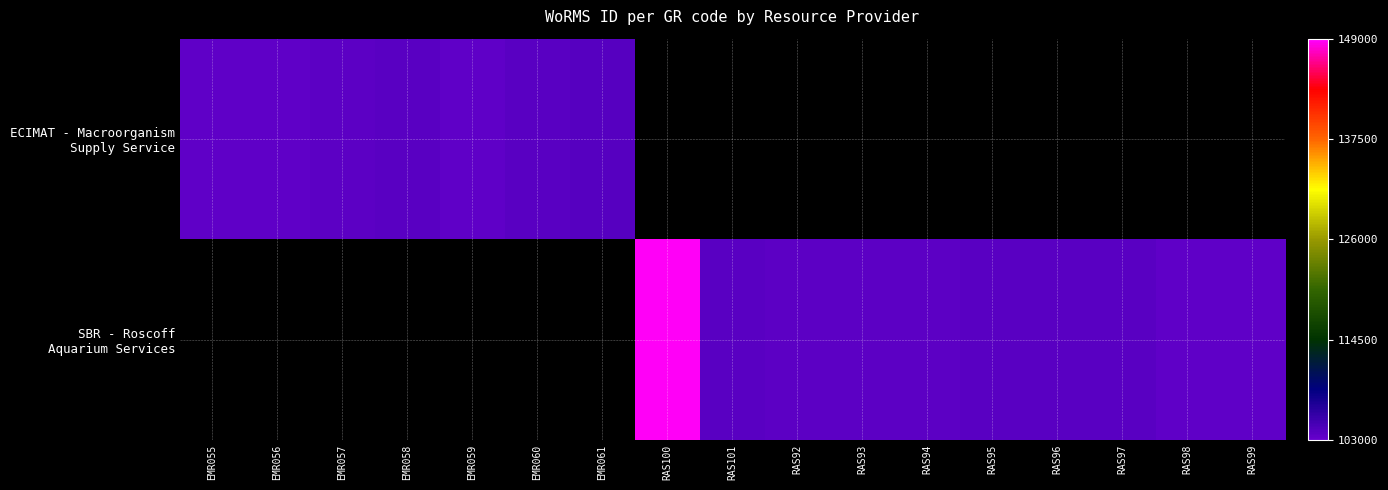

The ECIMAT - Macroorganism Supply Service series shows 36480.3 at EMR056. True or false?

False